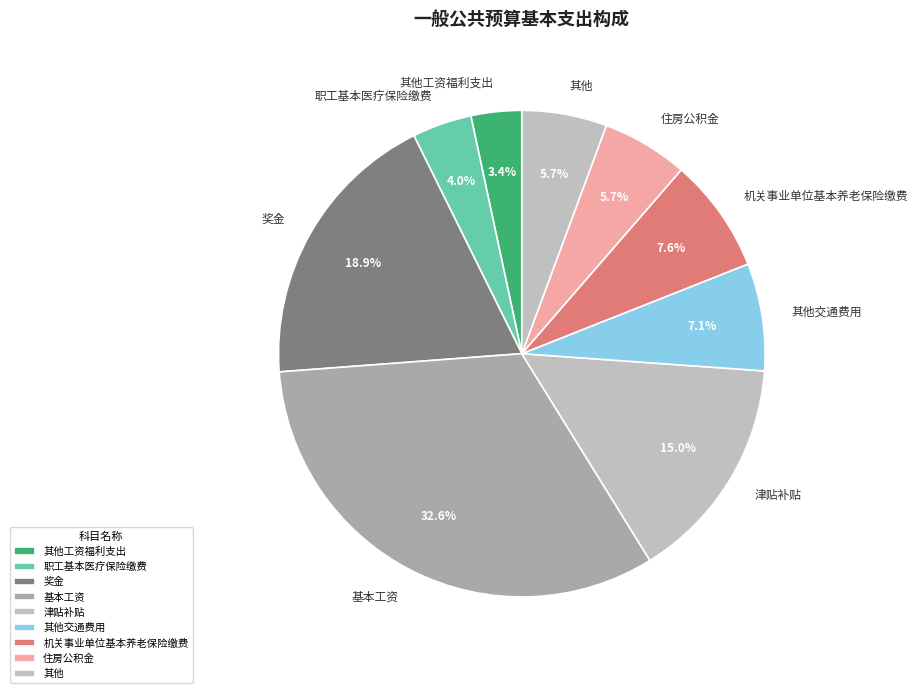

Approximately how many times larger is the value at 职工基本医疗保险缴费 compared to 奖金?

0.2